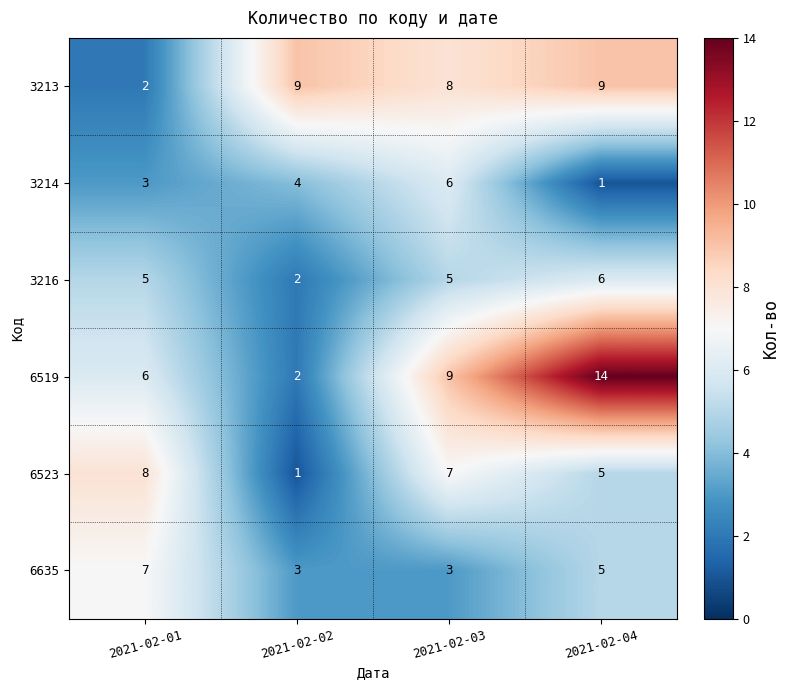

True or false: 6523 has a value of 2 at 2021-02-04.

False